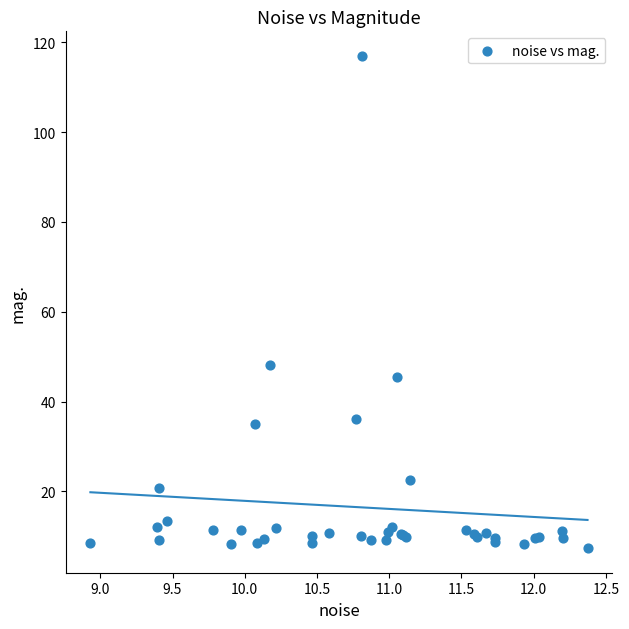

What Y value in the scatter plot is closest to 62?

48.2